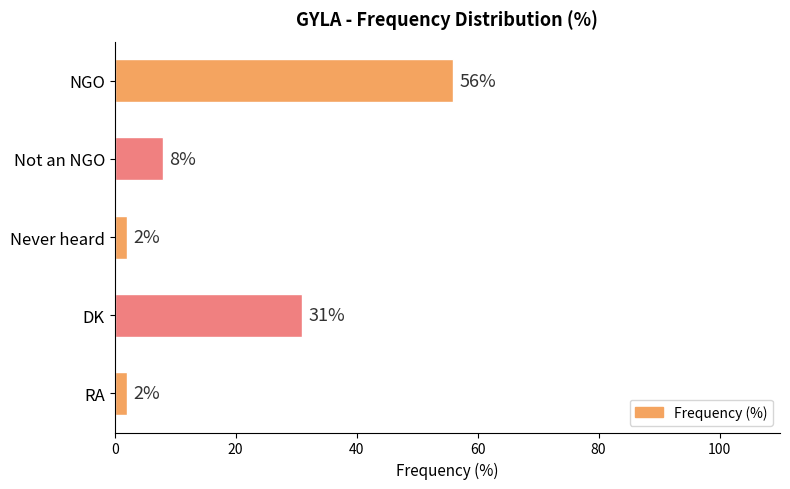

How many values are between 2 and 31?

4